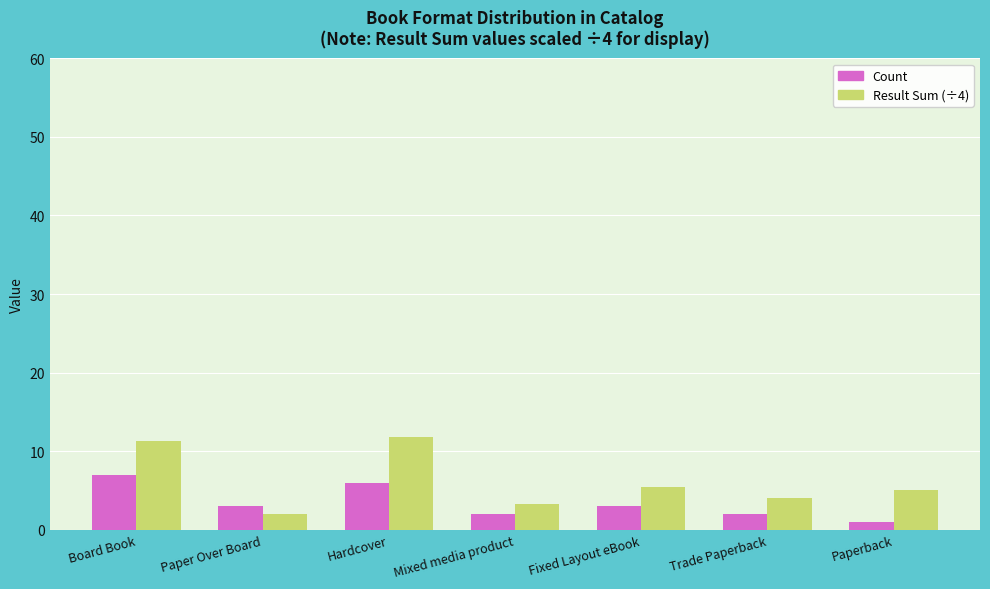

Rank the series by their maximum value, from lowest to highest.

Count, Result Sum (÷4)